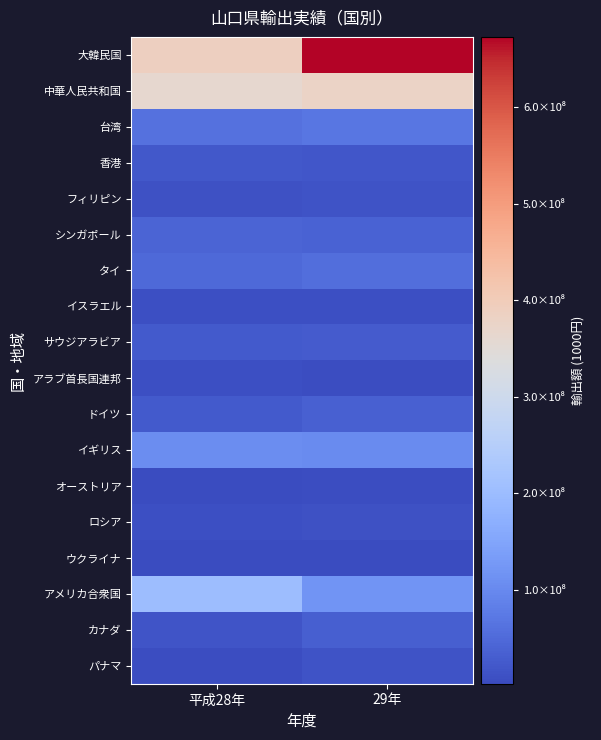

What is the greatest value displayed?

672582863